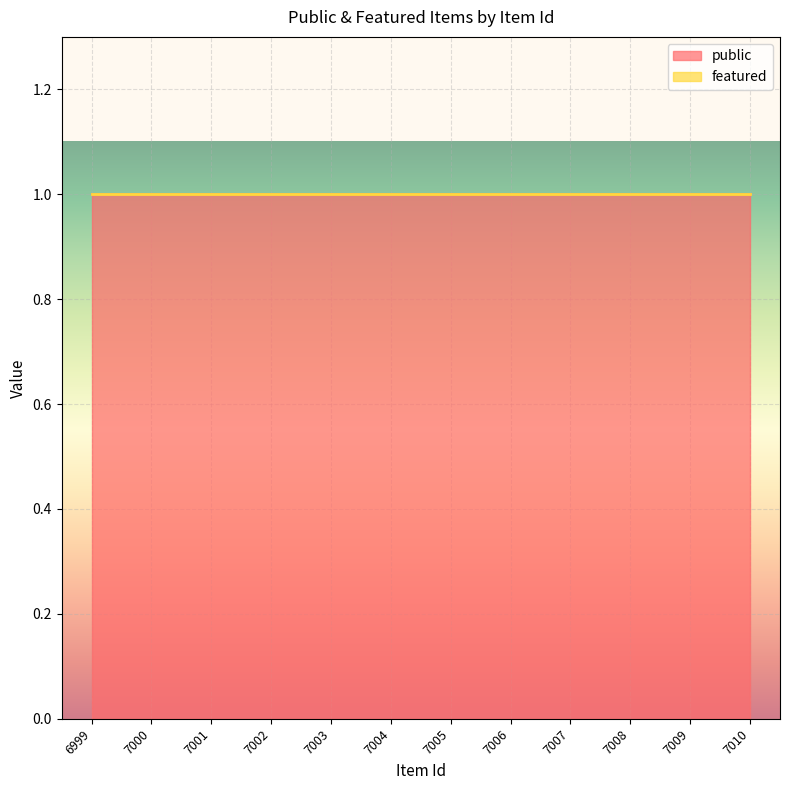

What is the value of the public point at the 5th from the left?

1